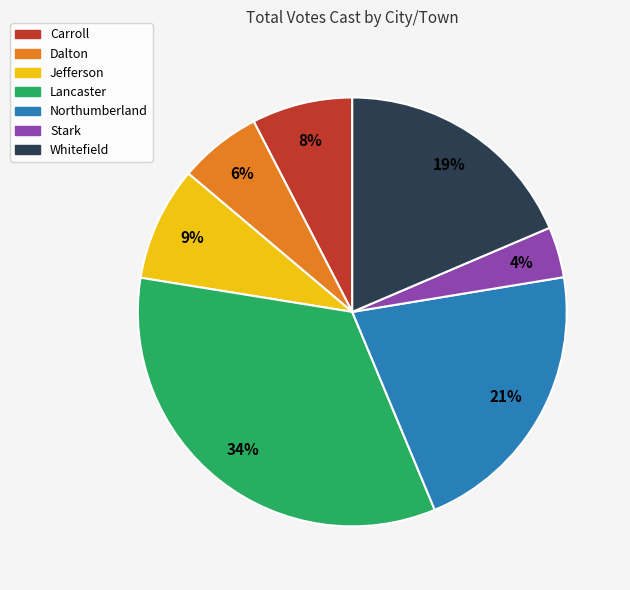

Which has a higher value, Northumberland or Jefferson?

Northumberland